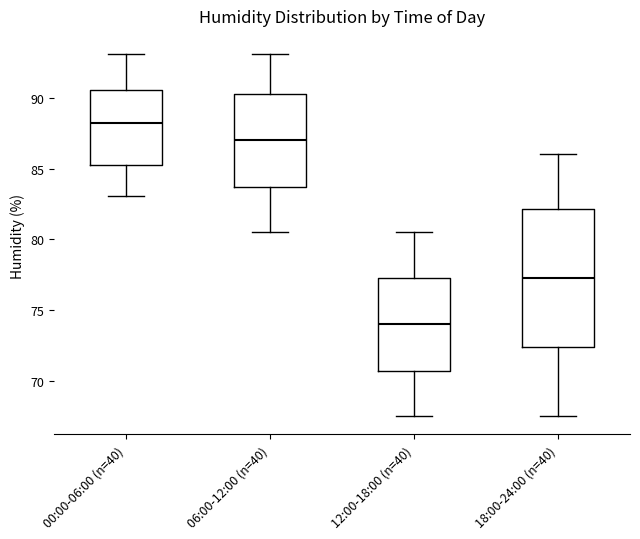

Where does the upper whisker of the box for 18:00-24:00 (n=40) end on the y-axis? The values are not printed on the chart, so give them approximately, as read against the axis.

86.0